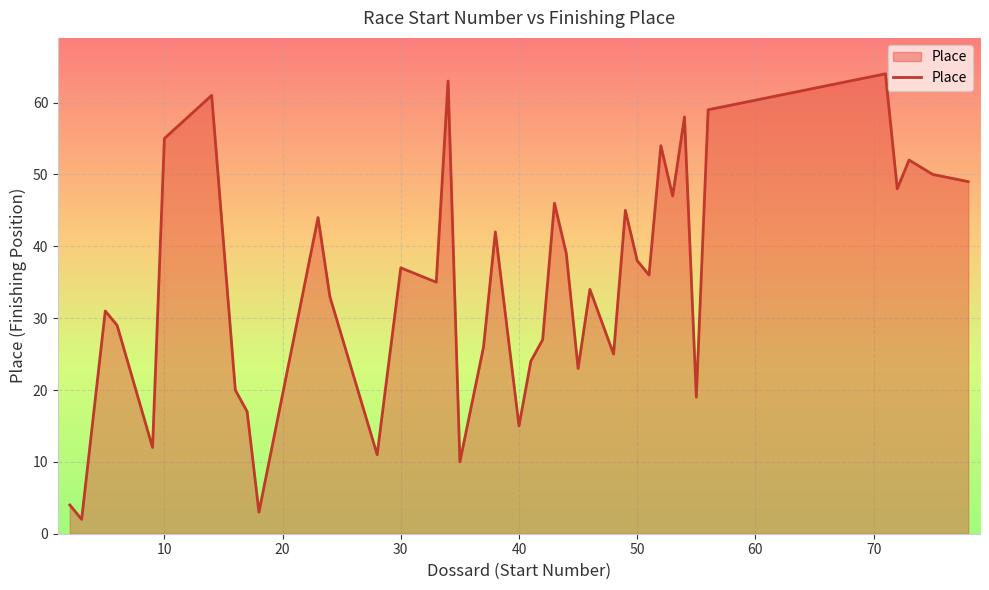

What is the difference between the maximum and minimum values?

62